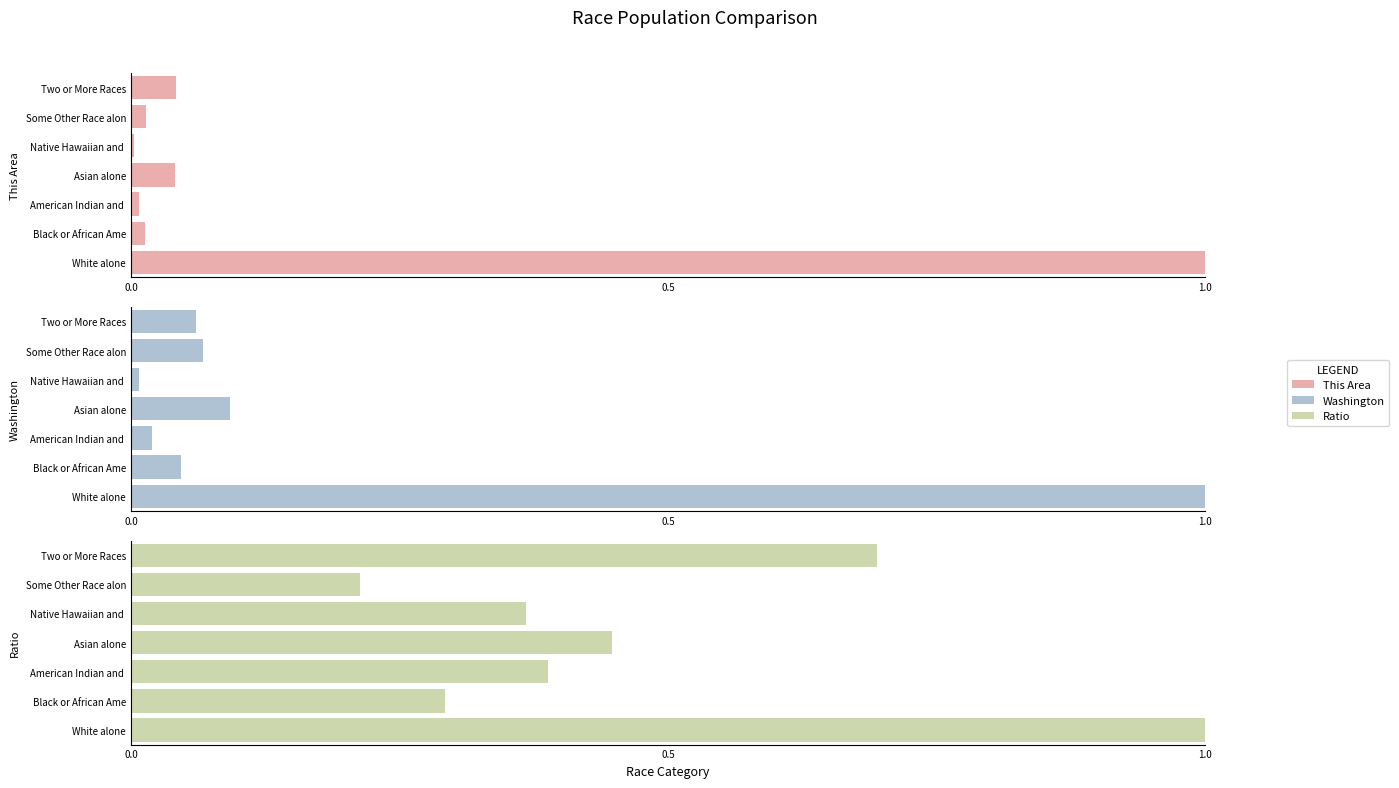

What position from the left is Black or African Ame?

2